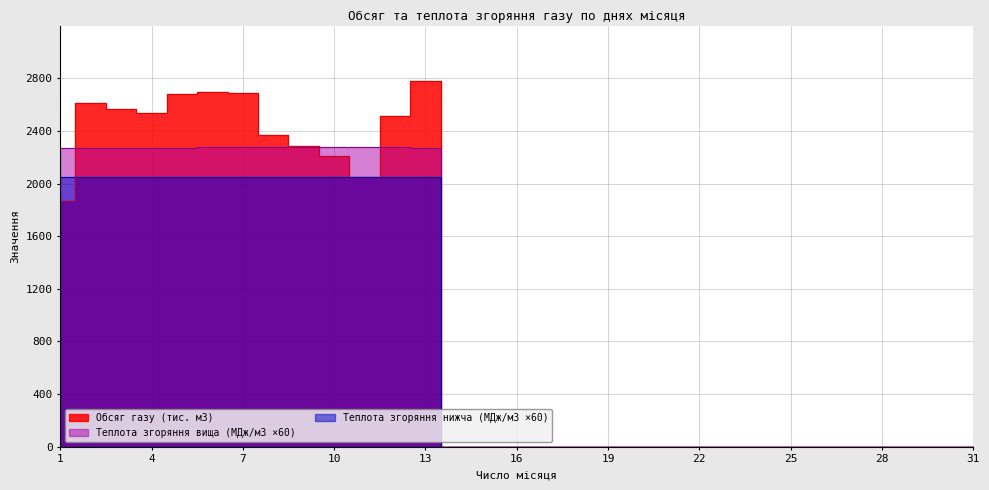

Is it true that Теплота згоряння вища (МДж/м3) equals -847.7 at 28?

False